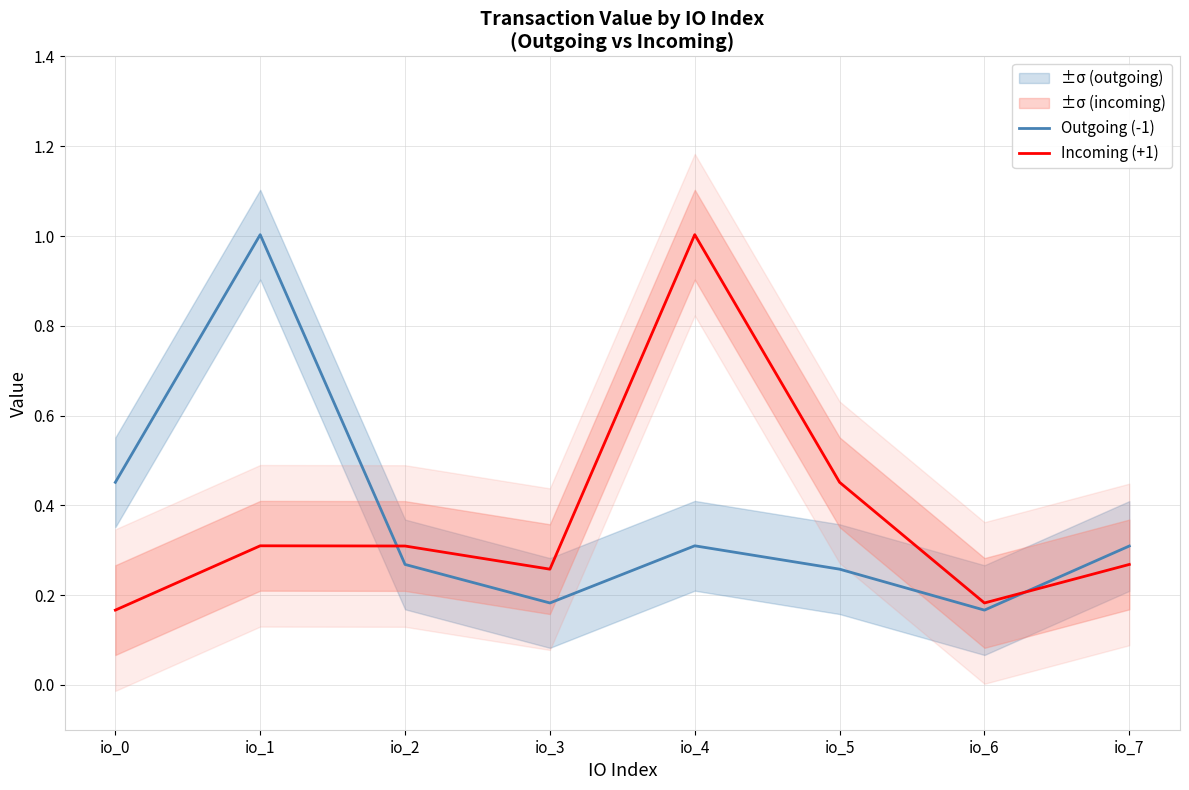

Is it true that Incoming (+1) equals 0.4 at io_7?

False